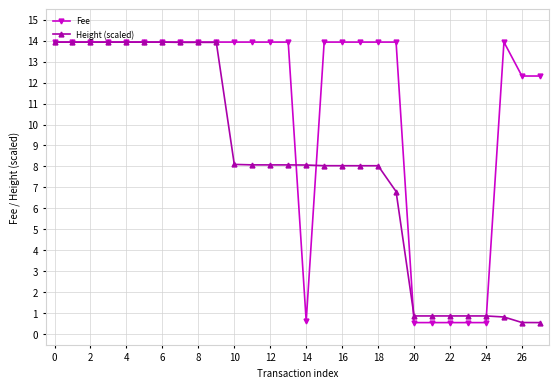

Count the number of data series in this chart.

2